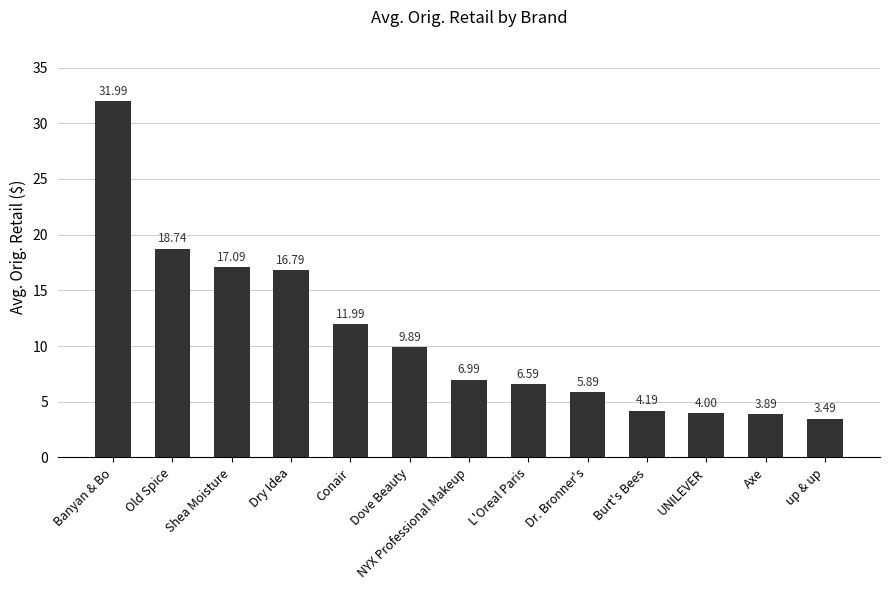

What is the label of the 4th bar from the right?

Burt's Bees